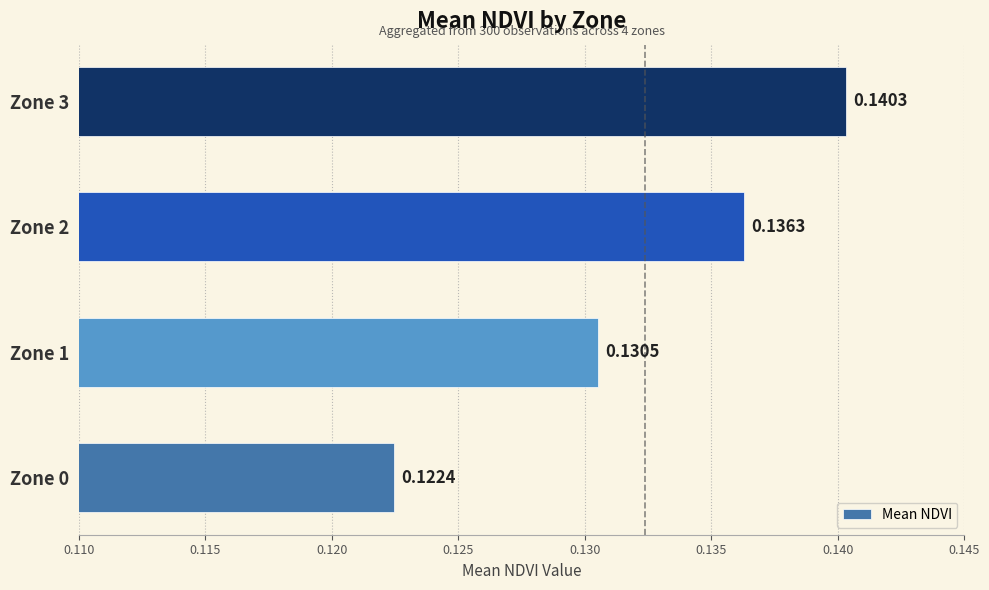

Which has a higher value, Zone 0 or Zone 1?

Zone 1